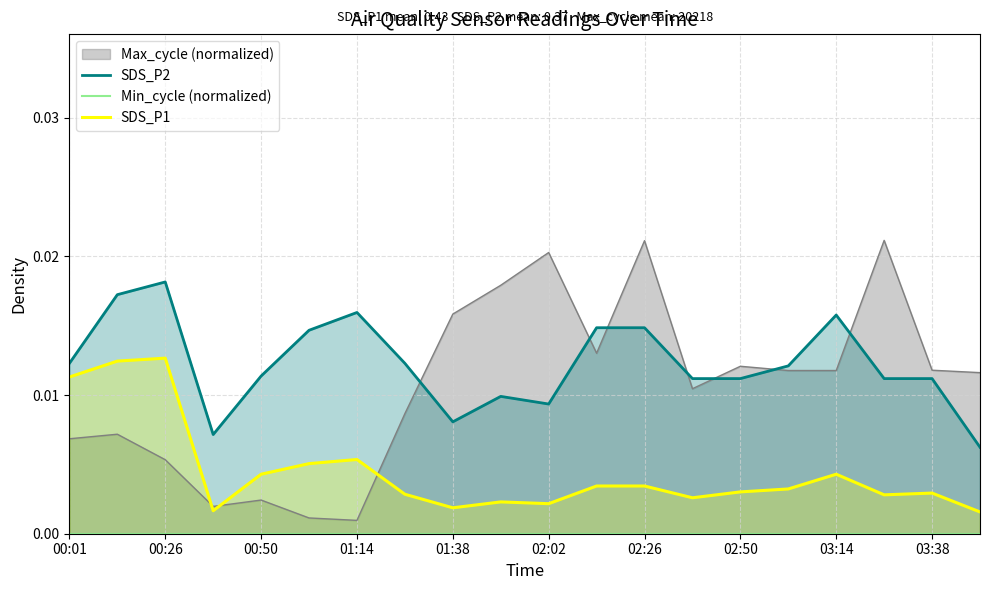

Where is SDS_P2 nearest to the value 0?

19